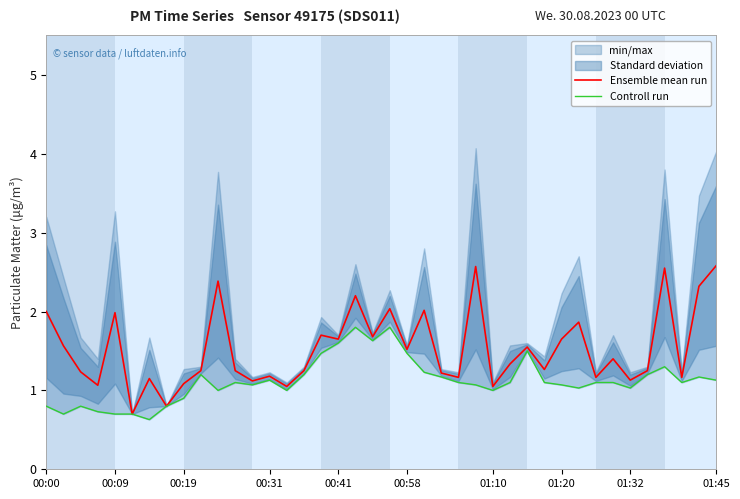

What is the value of the Controll run point at the 11th from the left?

1.0